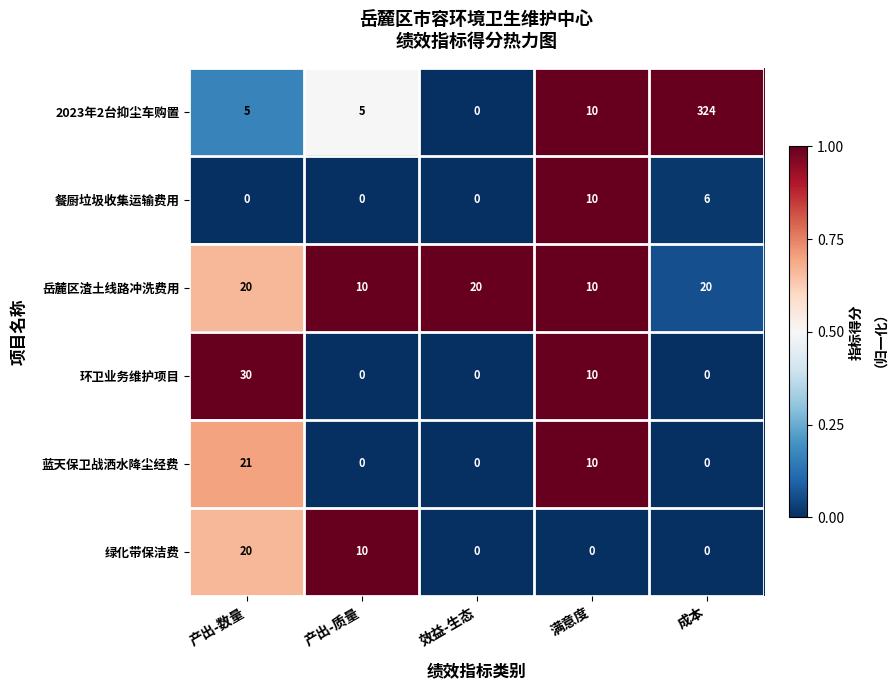

What is the greatest value displayed?

324